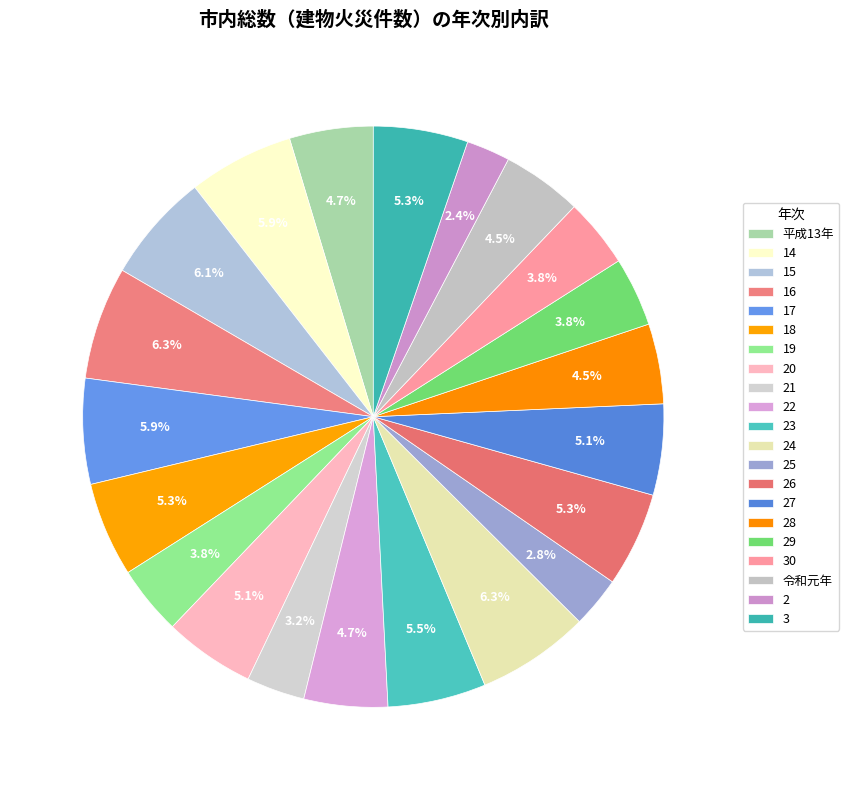

True or false: 16 accounts for 6% of the total.

True